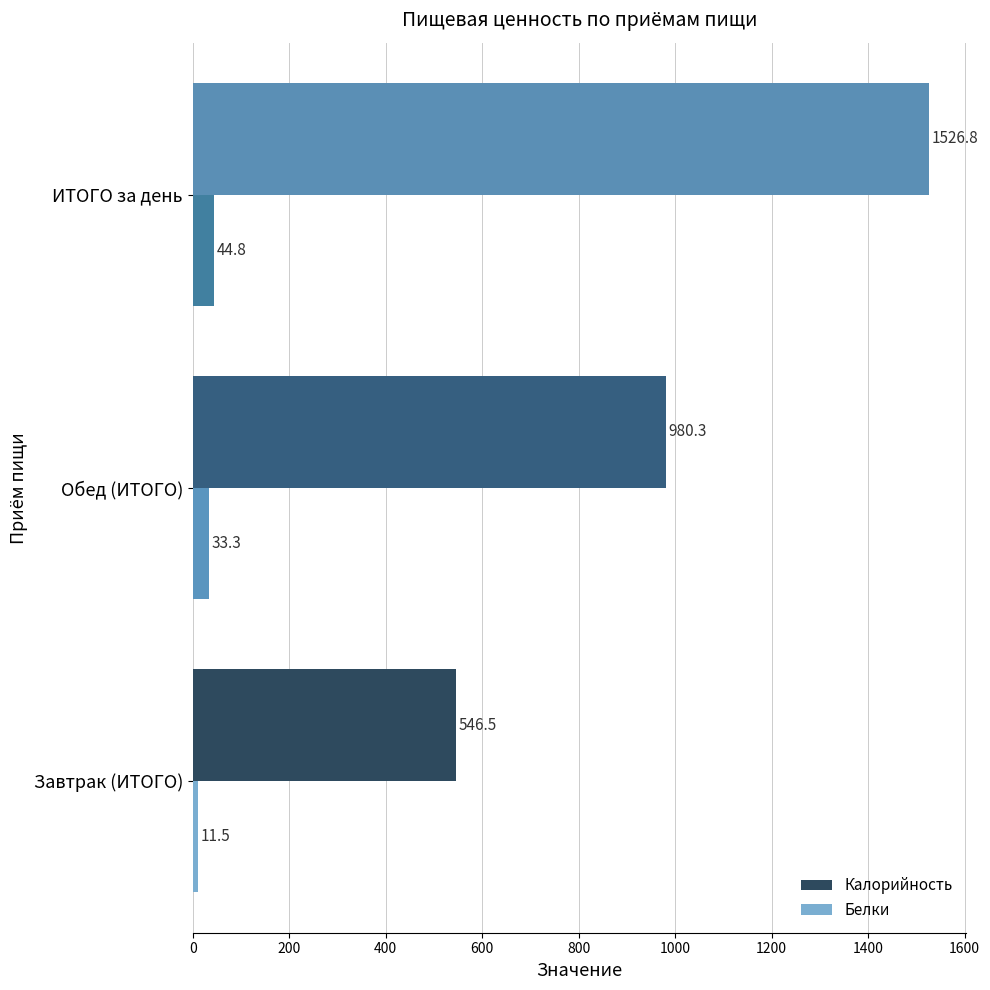

How many values in the Калорийность series exceed 980?

2